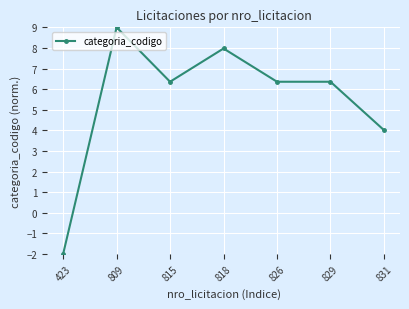

Where is the data nearest to the value 3?

831